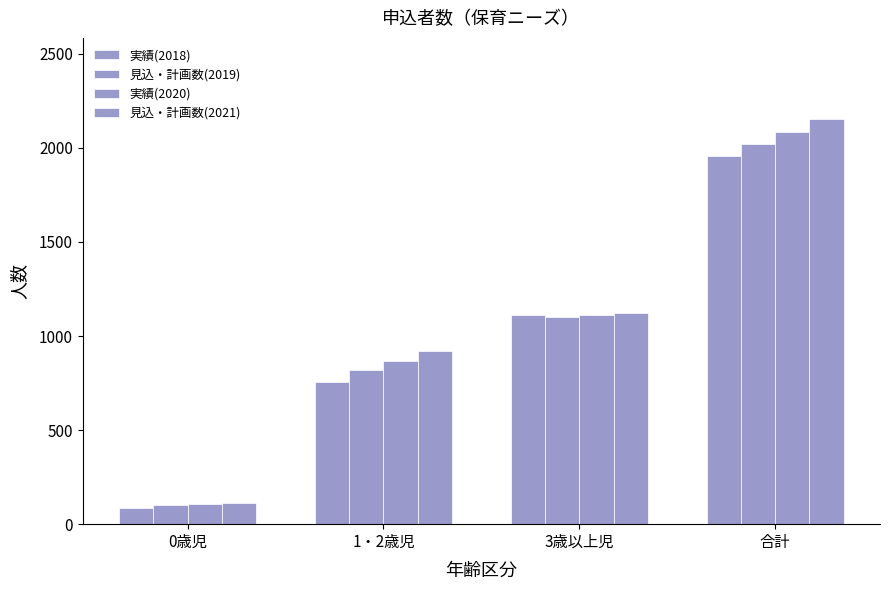

Does the chart contain stacked bars?

No